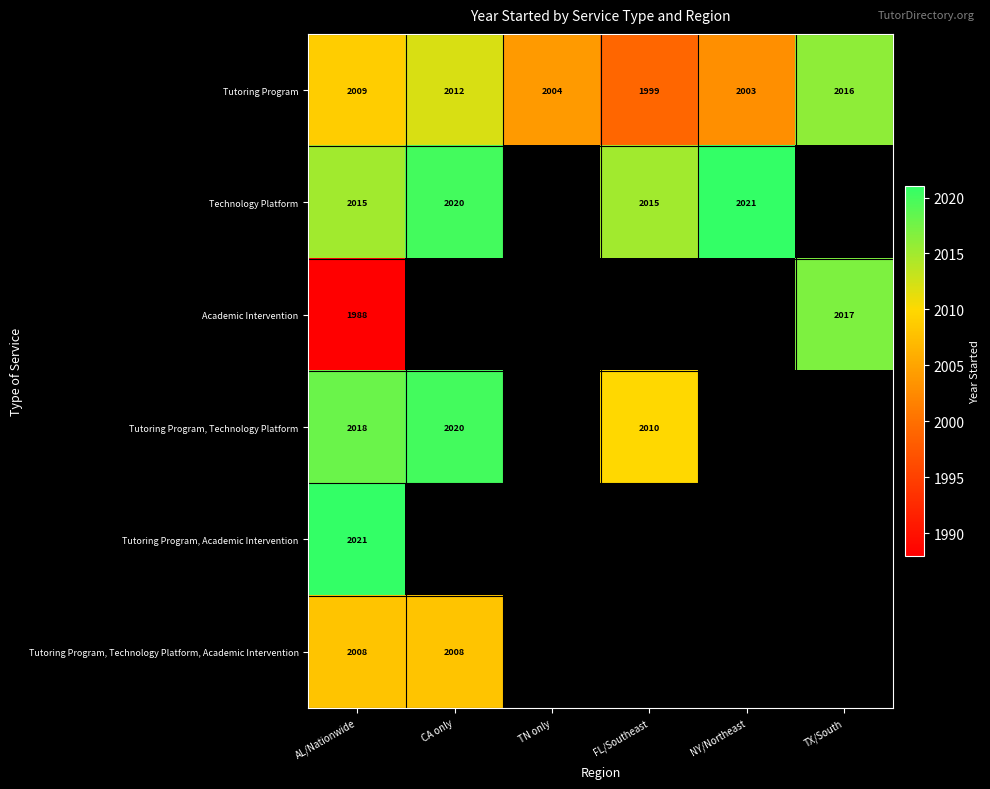

The value of Tutoring Program at TX/South is 2016. True or false?

True